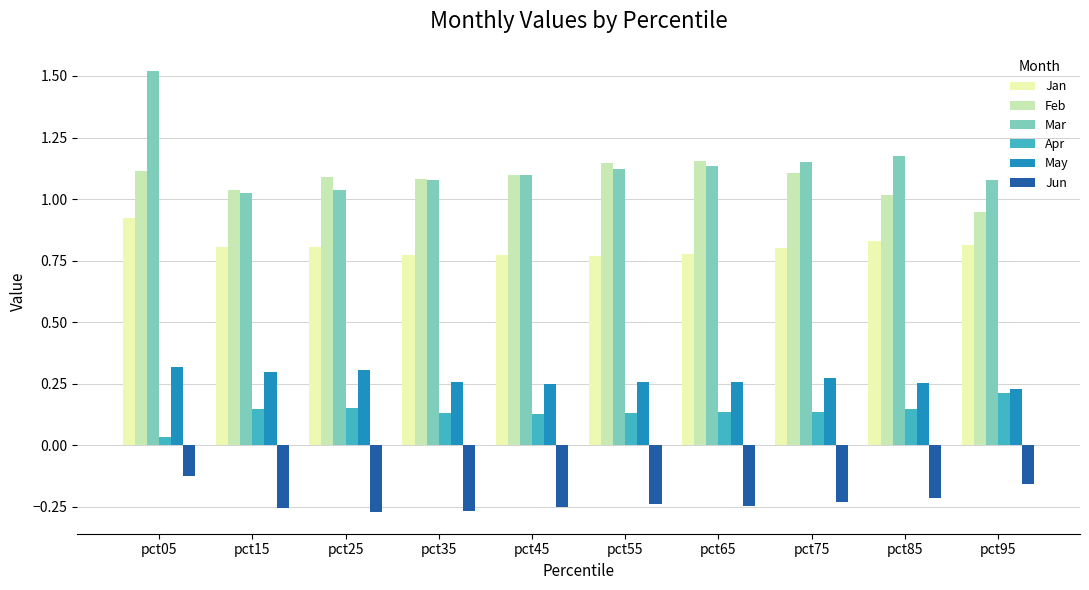

What is the sum of all Feb values?

10.8